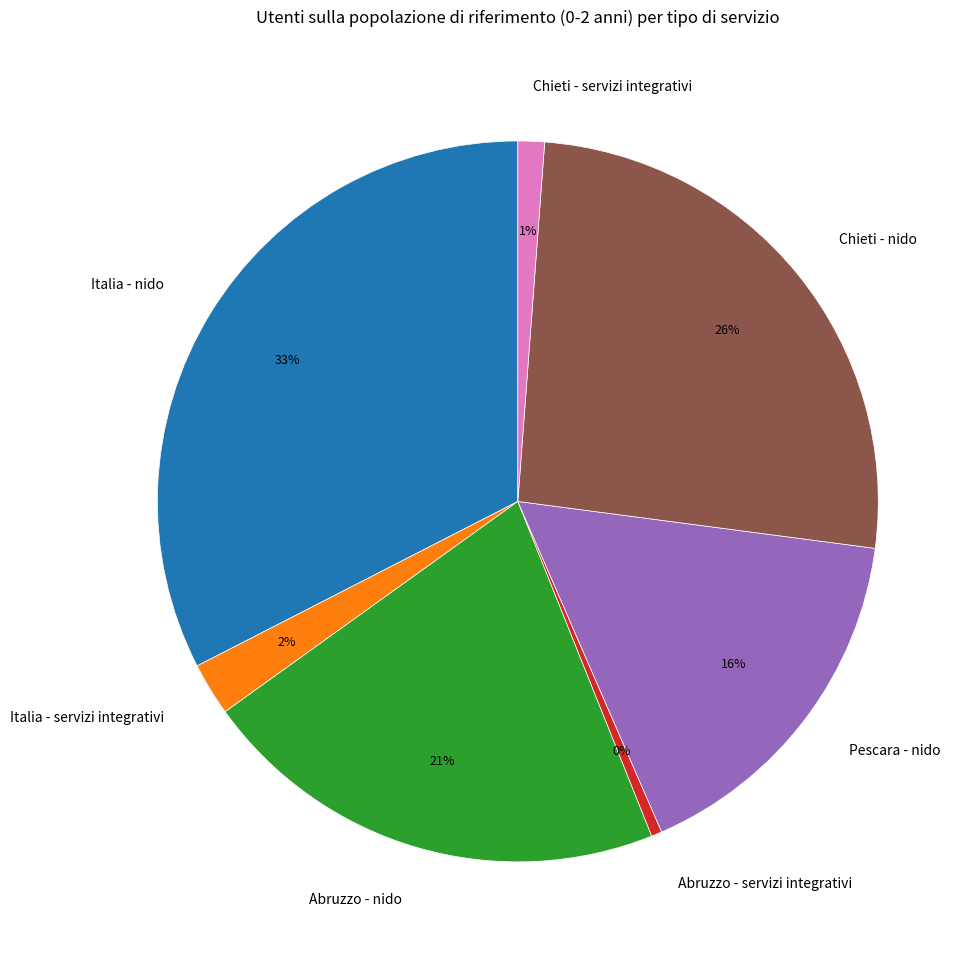

Count the number of slices in the pie.

7